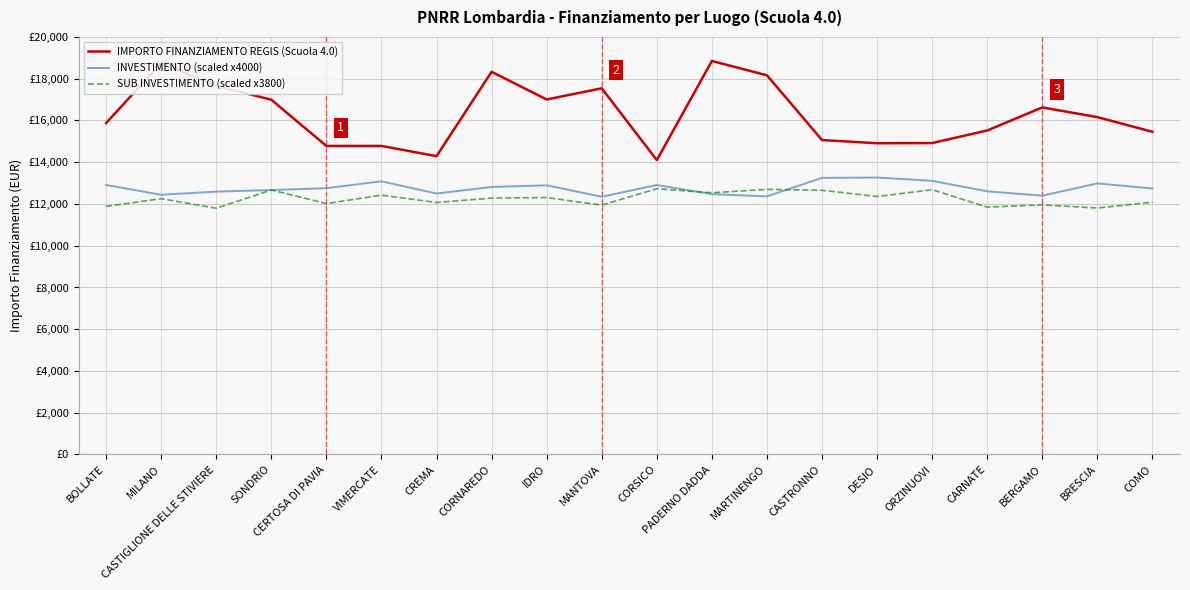

At which category does INVESTIMENTO (scaled x4000) reach its first local valley?

MILANO